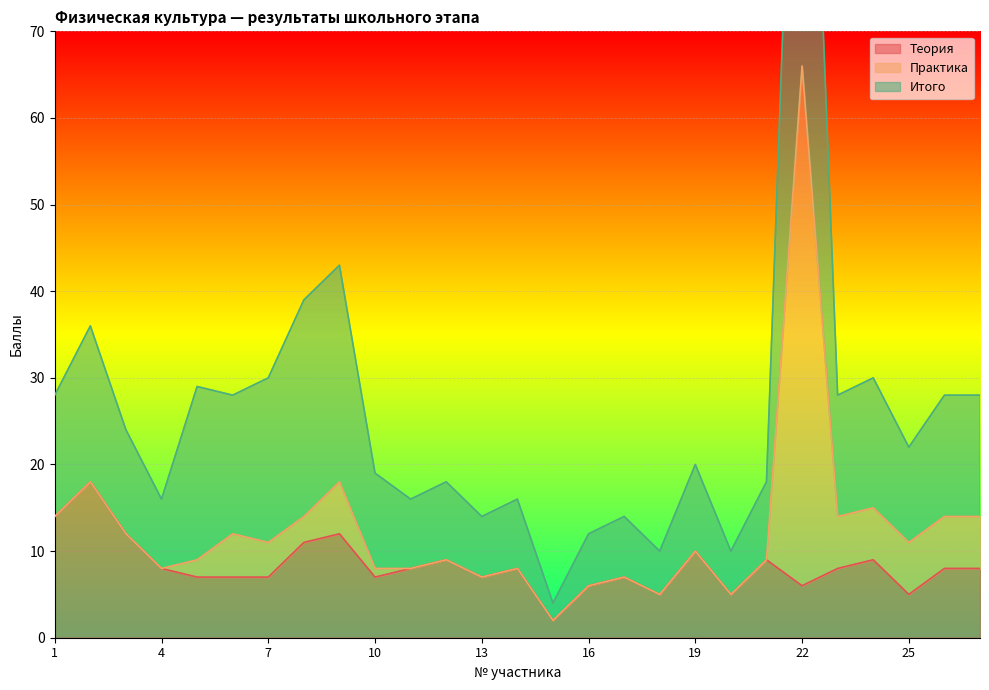

What is the highest value of the Теория series?

18